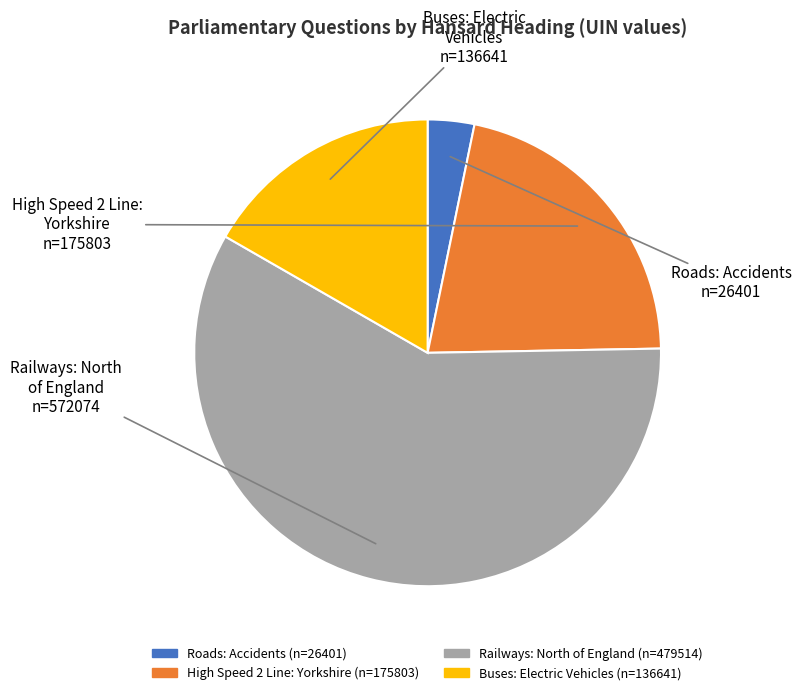

Does any single category account for the majority?

Yes